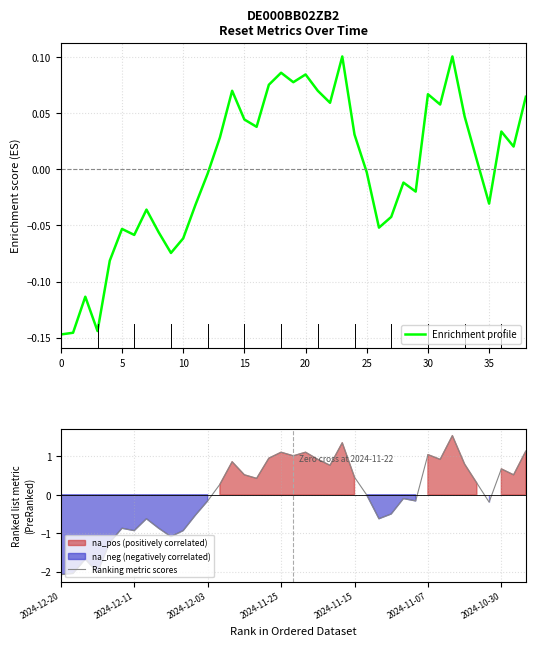

Does the chart have visible grid lines?

Yes